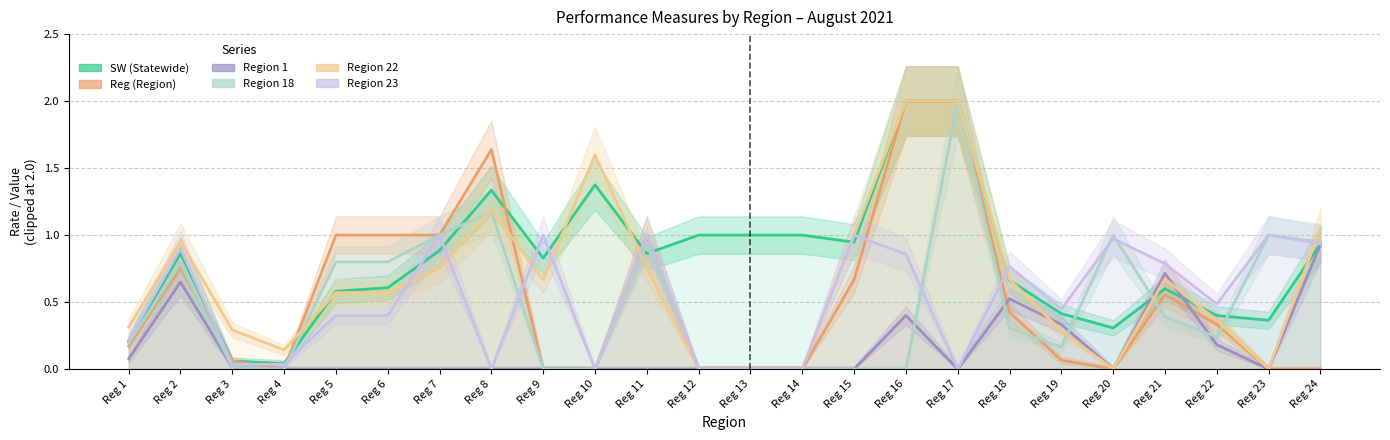

Does the chart have visible grid lines?

Yes